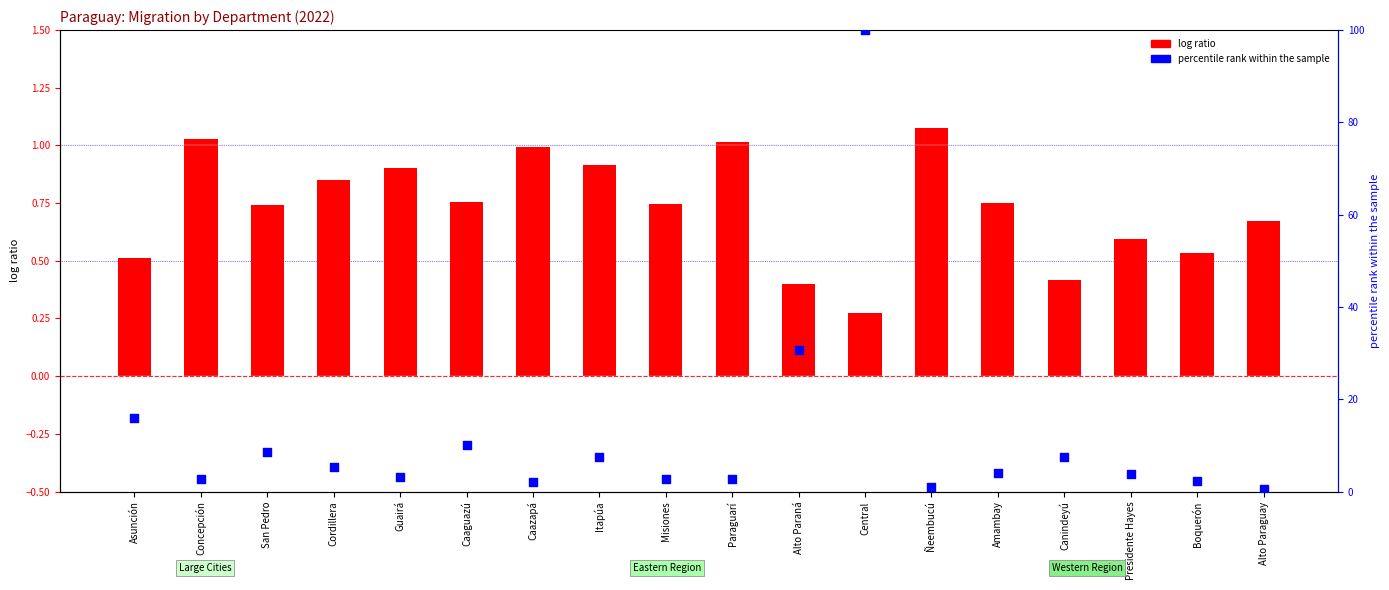

Which series contains the highest Y value?

percentile rank within the sample